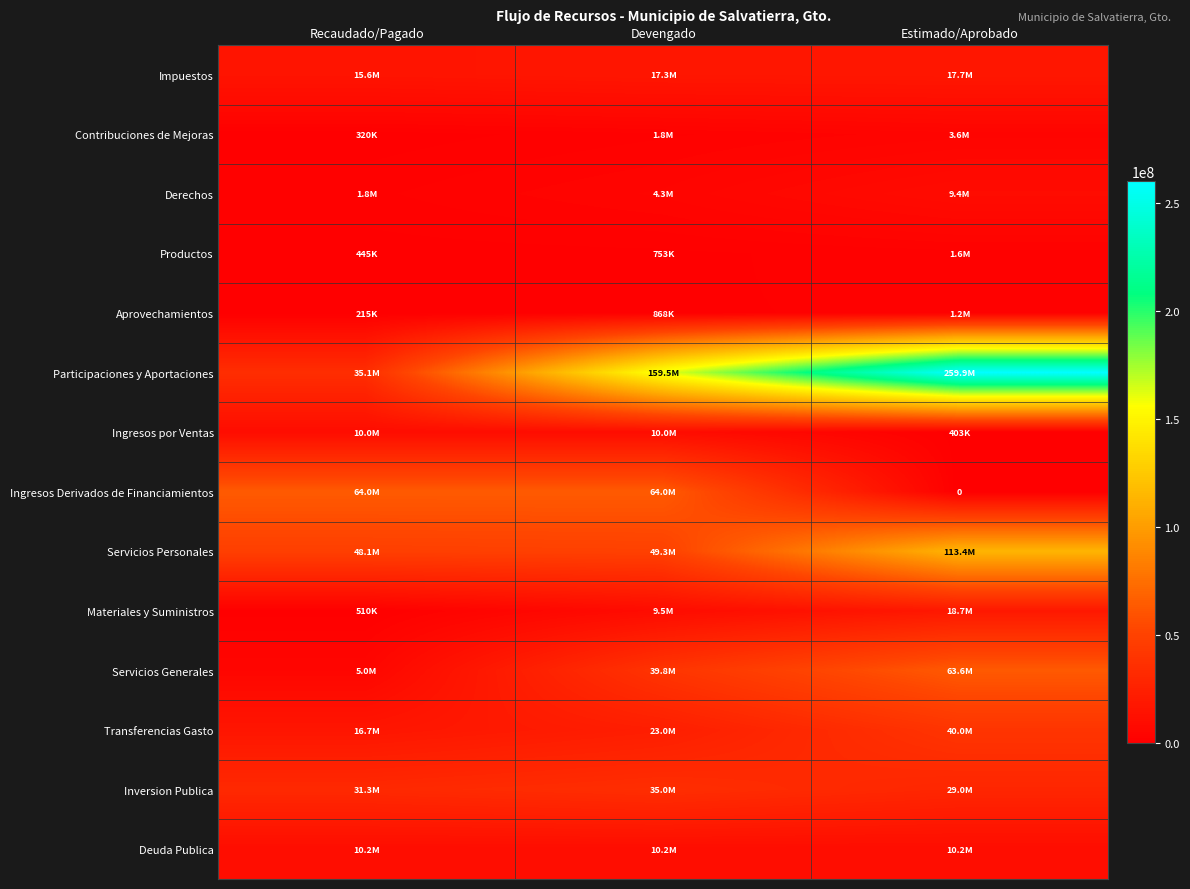

Which series has the largest range (max minus min)?

Participaciones y Aportaciones